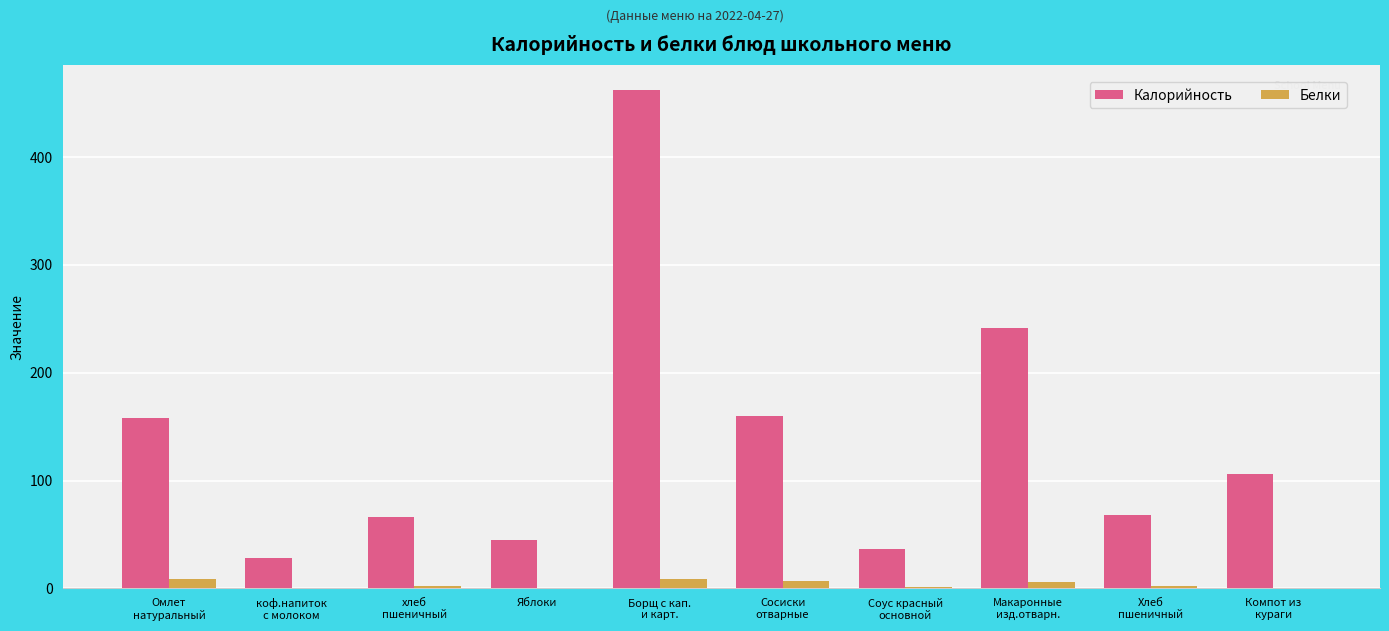

Does the chart contain stacked bars?

No